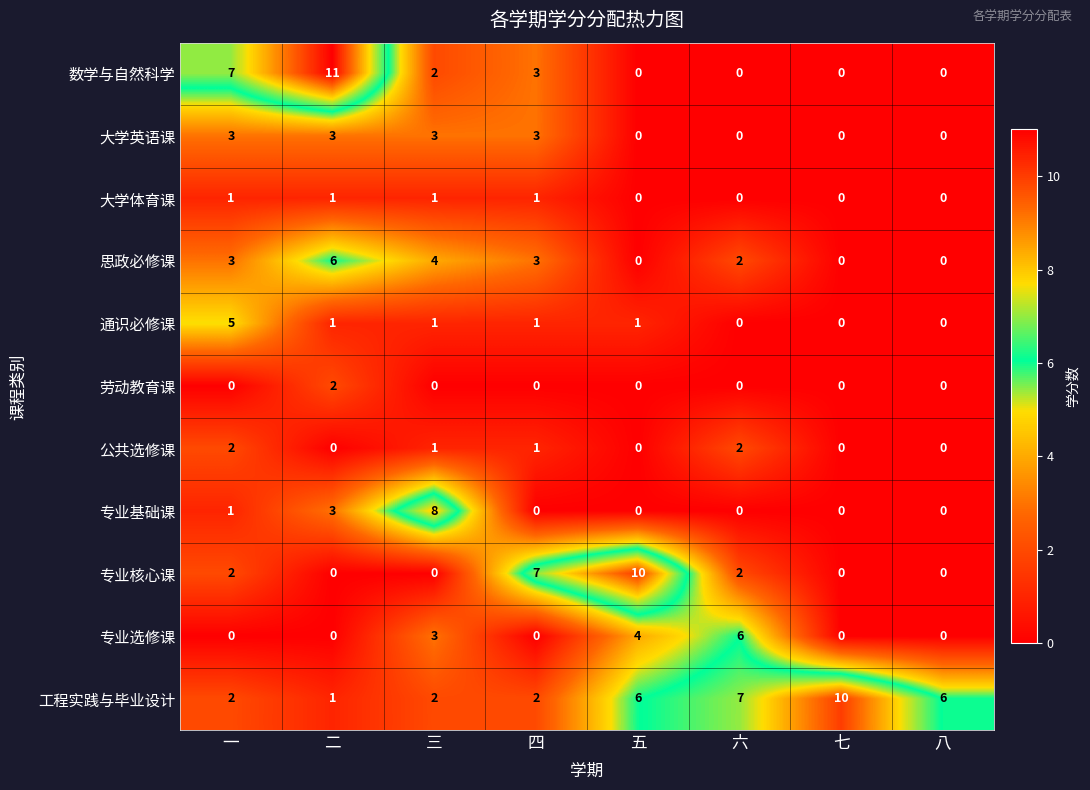

What is the difference between the maximum and second lowest values in the 通识必修课 series?

5